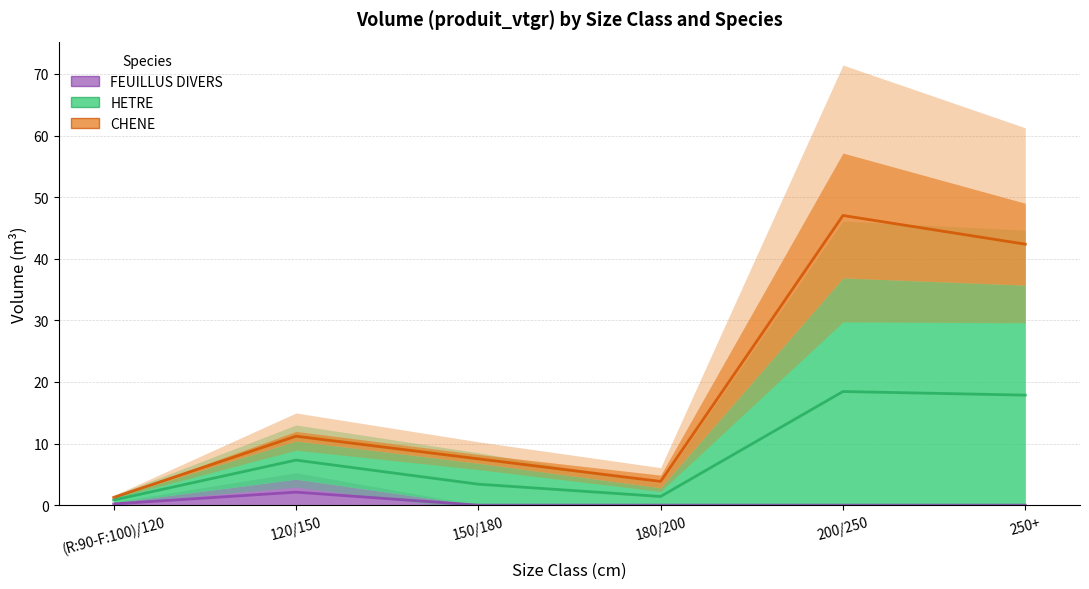

What is the sum of all HETRE values?

113.2